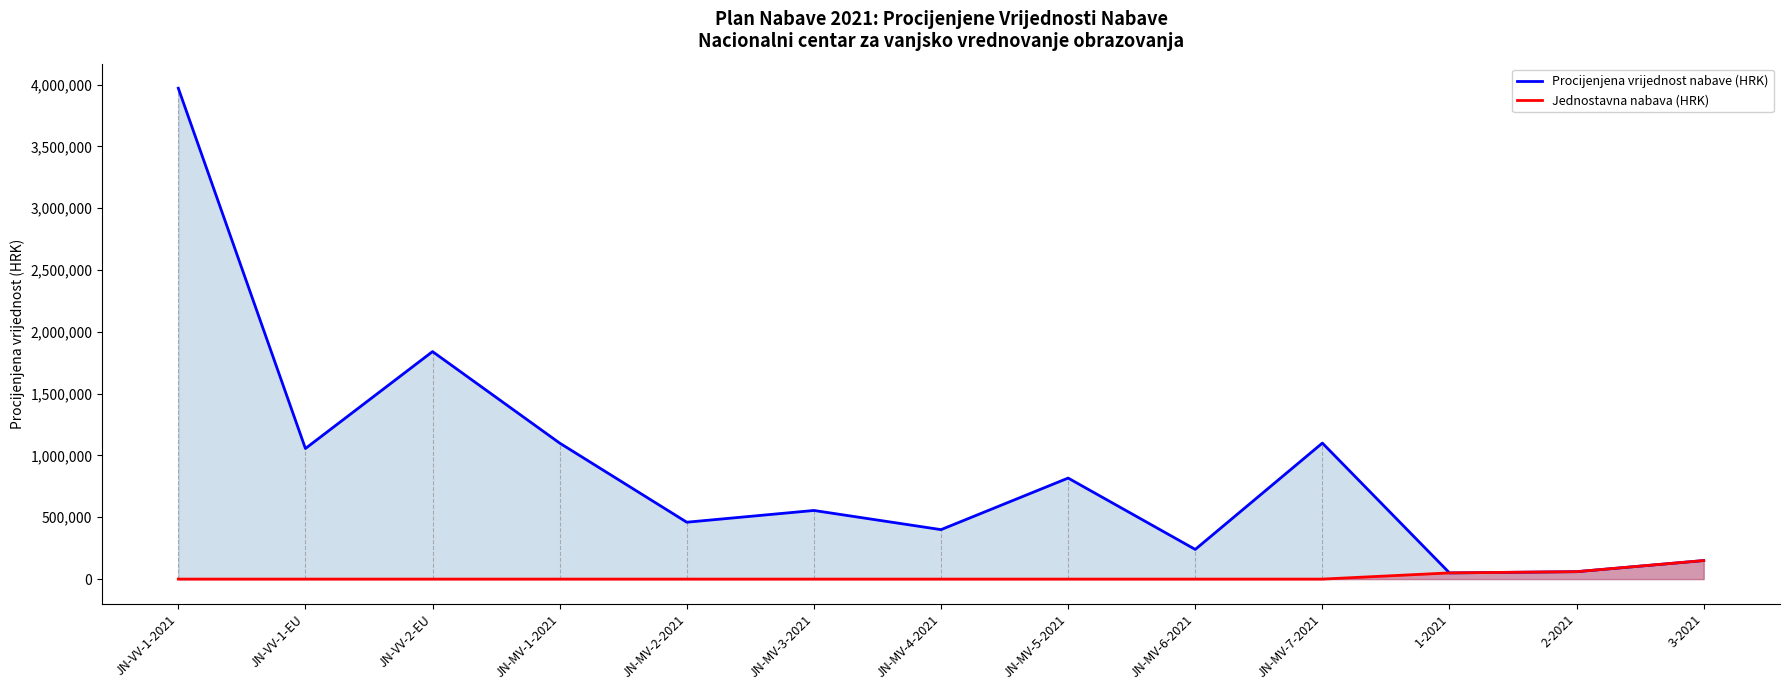

What are all the series names shown in the legend?

Procijenjena vrijednost nabave (HRK), Jednostavna nabava (HRK)